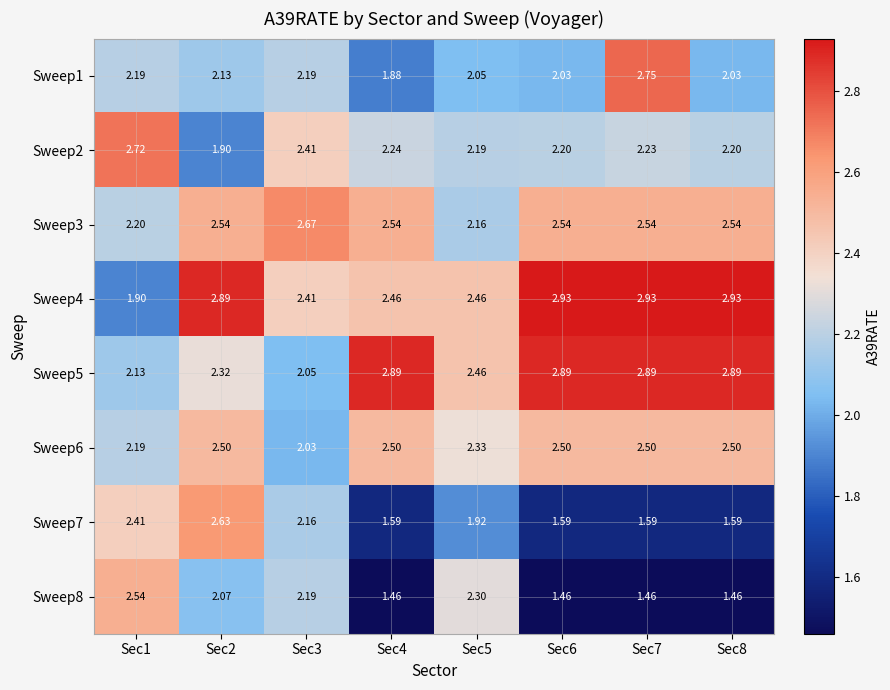

Is the value of Sweep8 at Sec7 greater than the value of Sweep3 at Sec6?

No